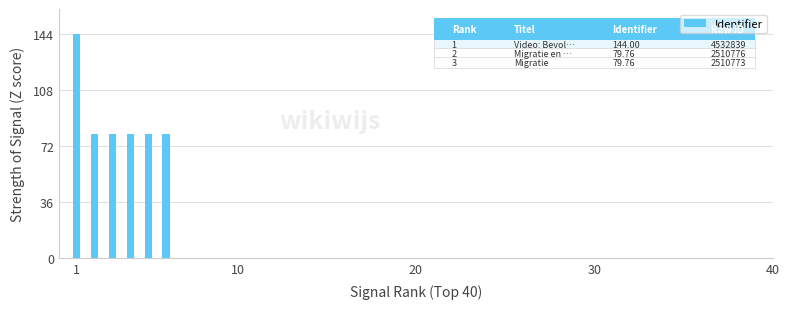

Reading left to right, transcribe all the data shown in this chart.

144.0	79.8	79.8	79.8	79.8	79.8